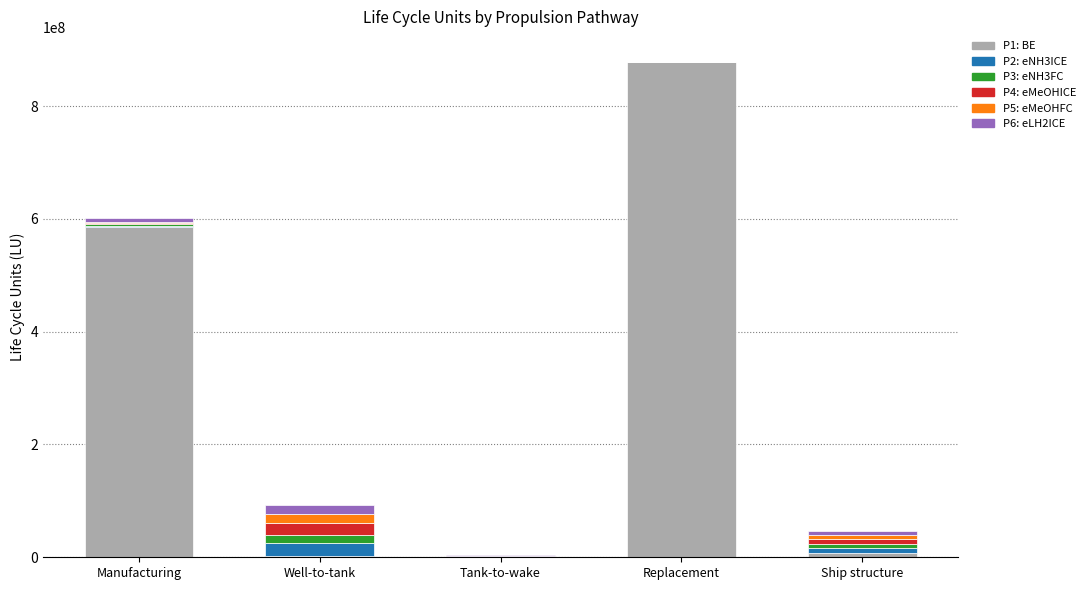

What is the highest value of the P1: BE series?

878007791.4